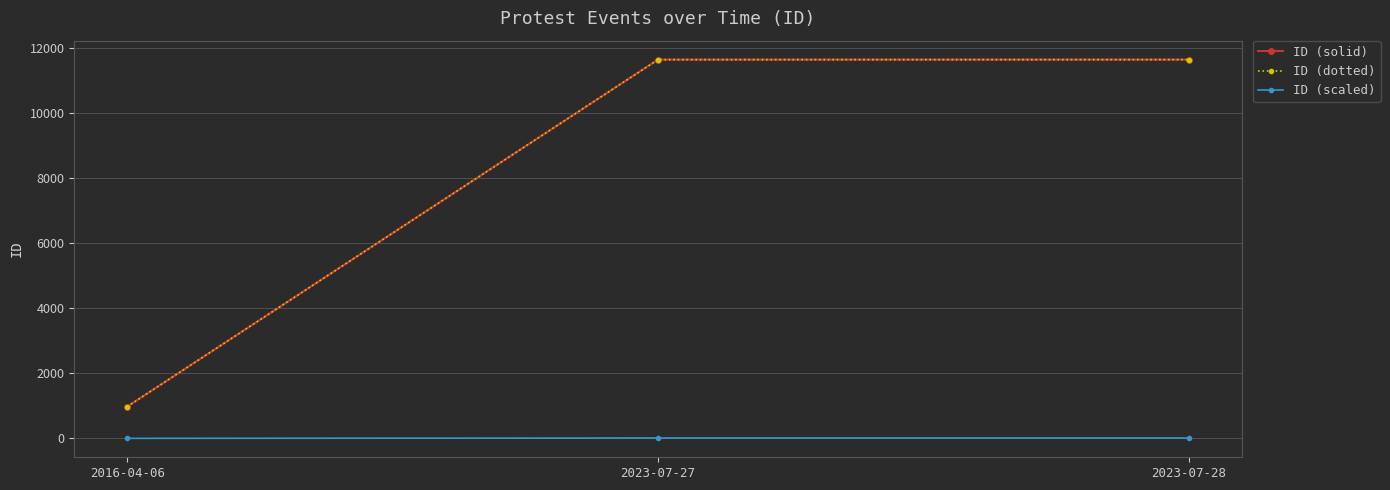

The value of ID (dotted) at 2023-07-28 is 18439.3. True or false?

False